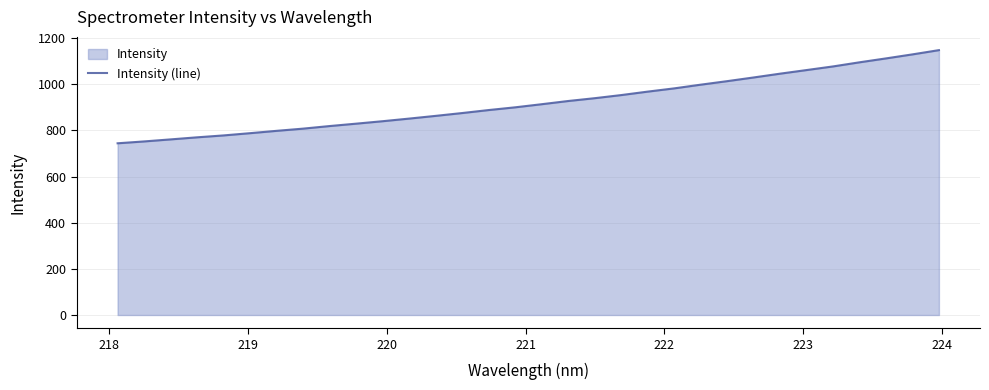

True or false: there are more than 2 points higher than both neighbors.

False